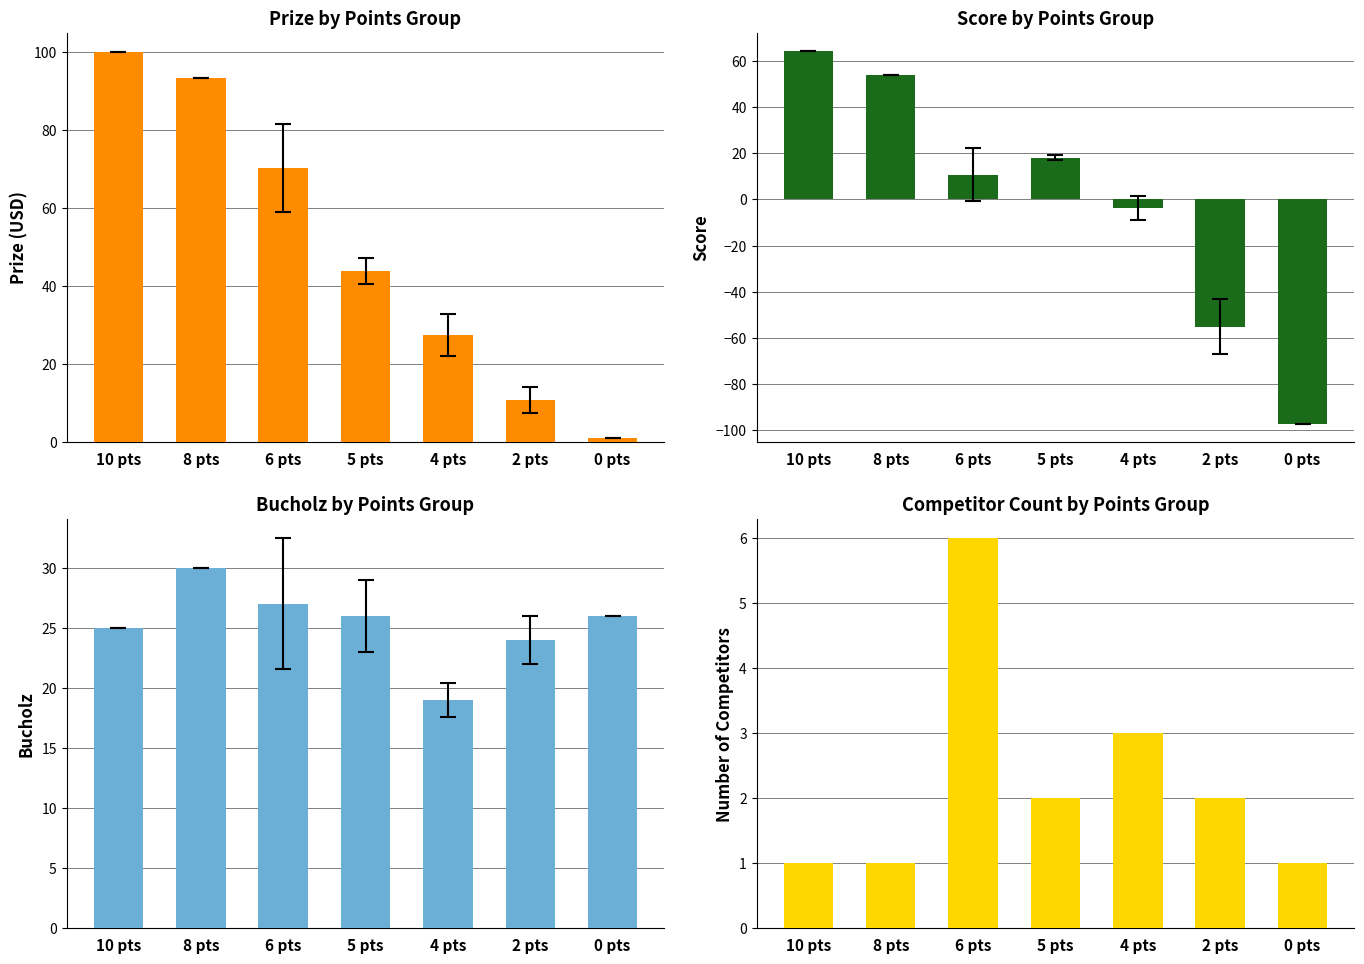

Reading right to left, transcribe all the data shown in this chart.

Prize: 1.0	10.9	27.4	43.9	70.3	93.4	100.0
Score: -97.0	-55.0	-3.7	18.0	10.7	54.0	64.0
Bucholz: 26.0	24.0	19.0	26.0	27.0	30.0	25.0
Count: 1.0	2.0	3.0	2.0	6.0	1.0	1.0